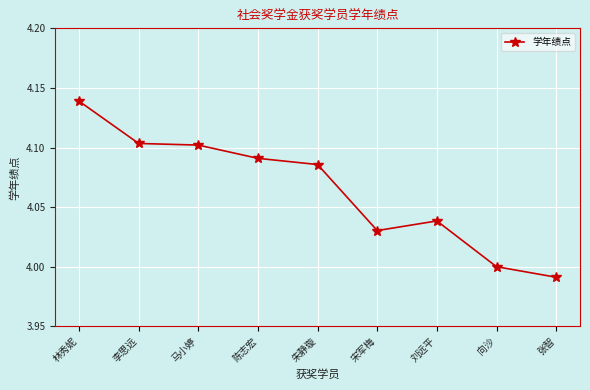

At which category does the chart reach its minimum across all series?

张智